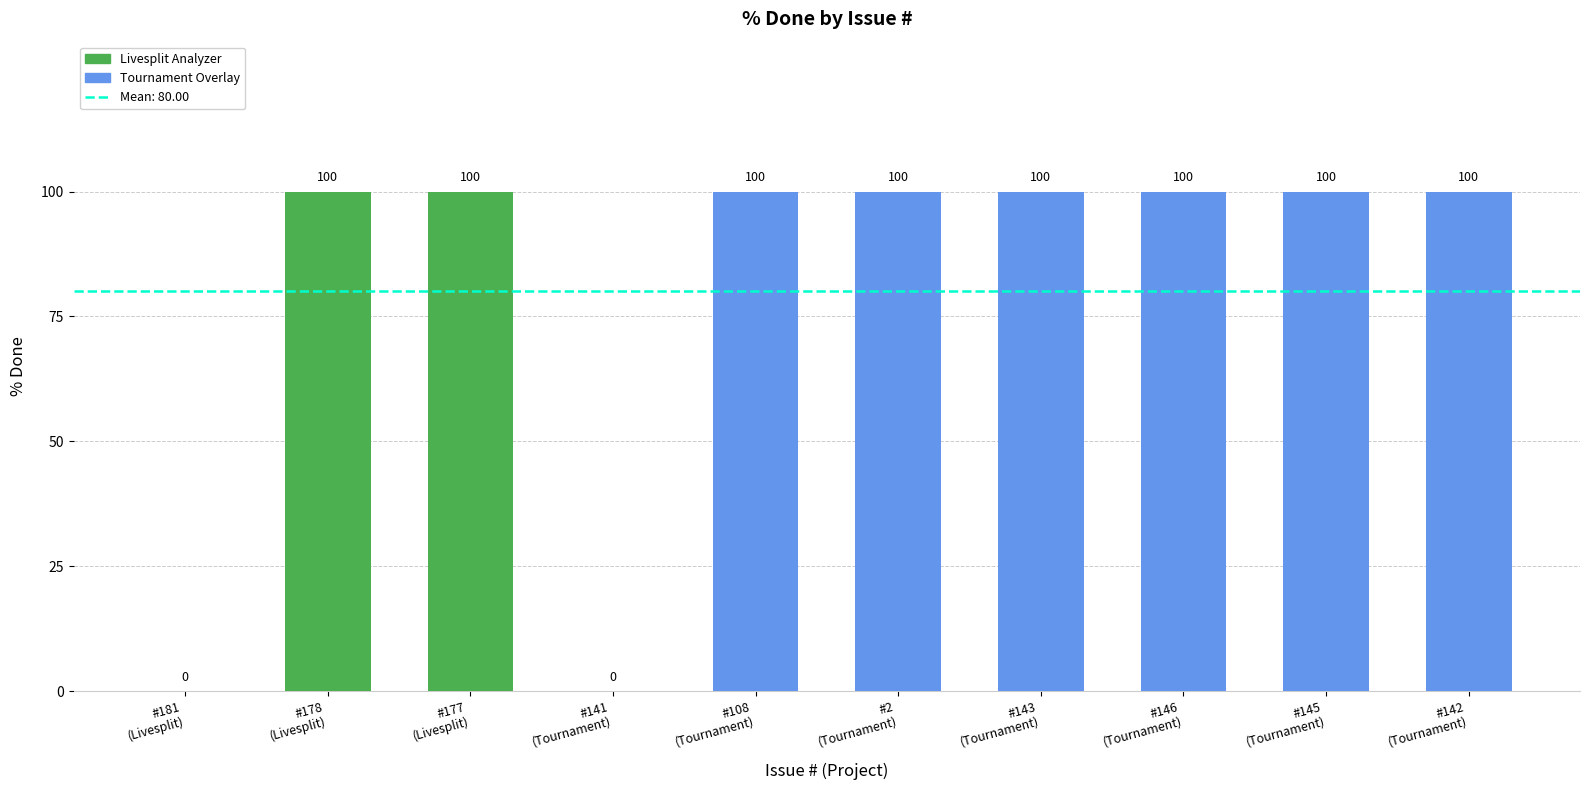

What is the label of the 3rd bar from the left?

#177 (Livesplit)